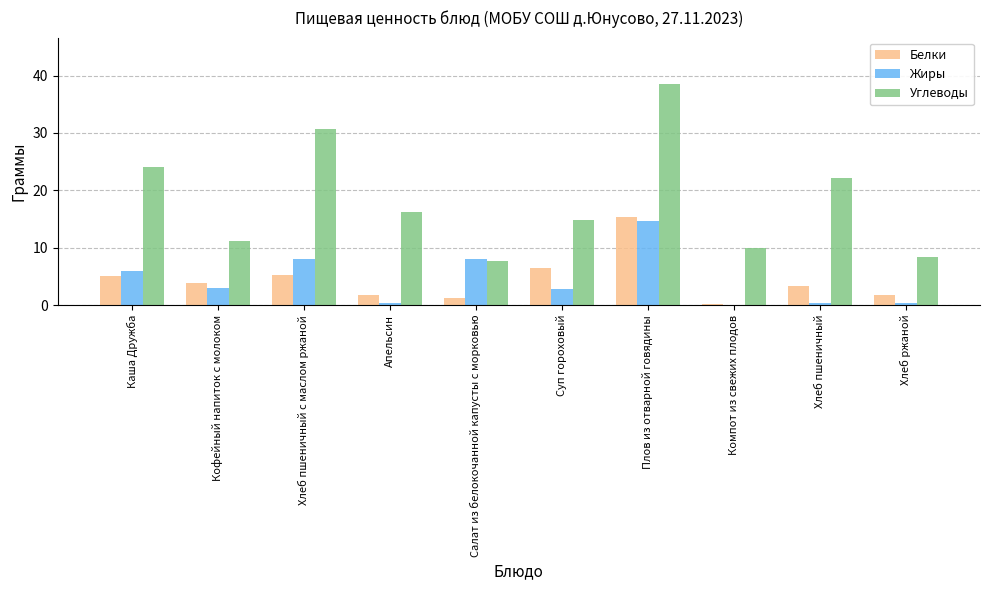

Between Суп гороховый and Компот из свежих плодов, which series saw the biggest shift?

Белки